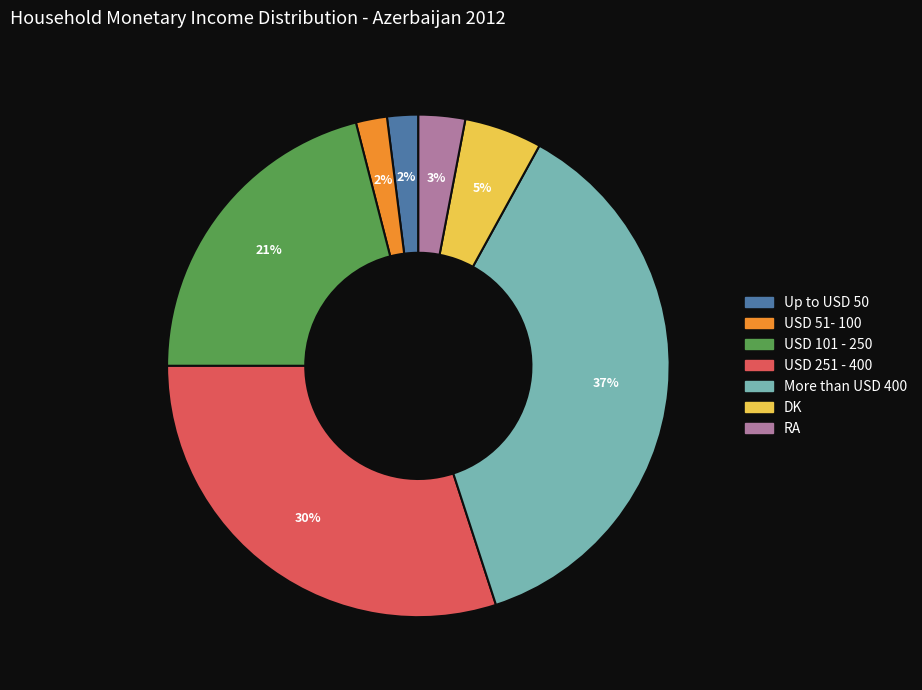

How many segments does this pie chart have?

7